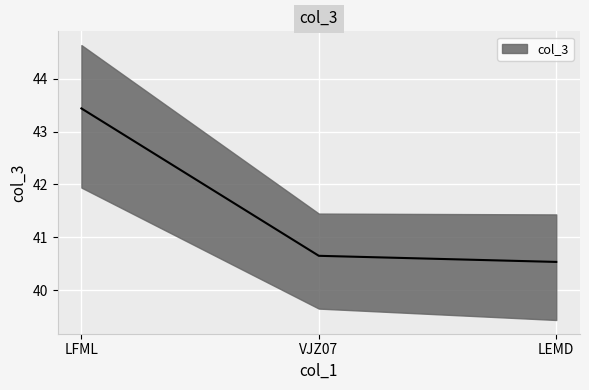

What is the maximum value shown in the chart?

43.4